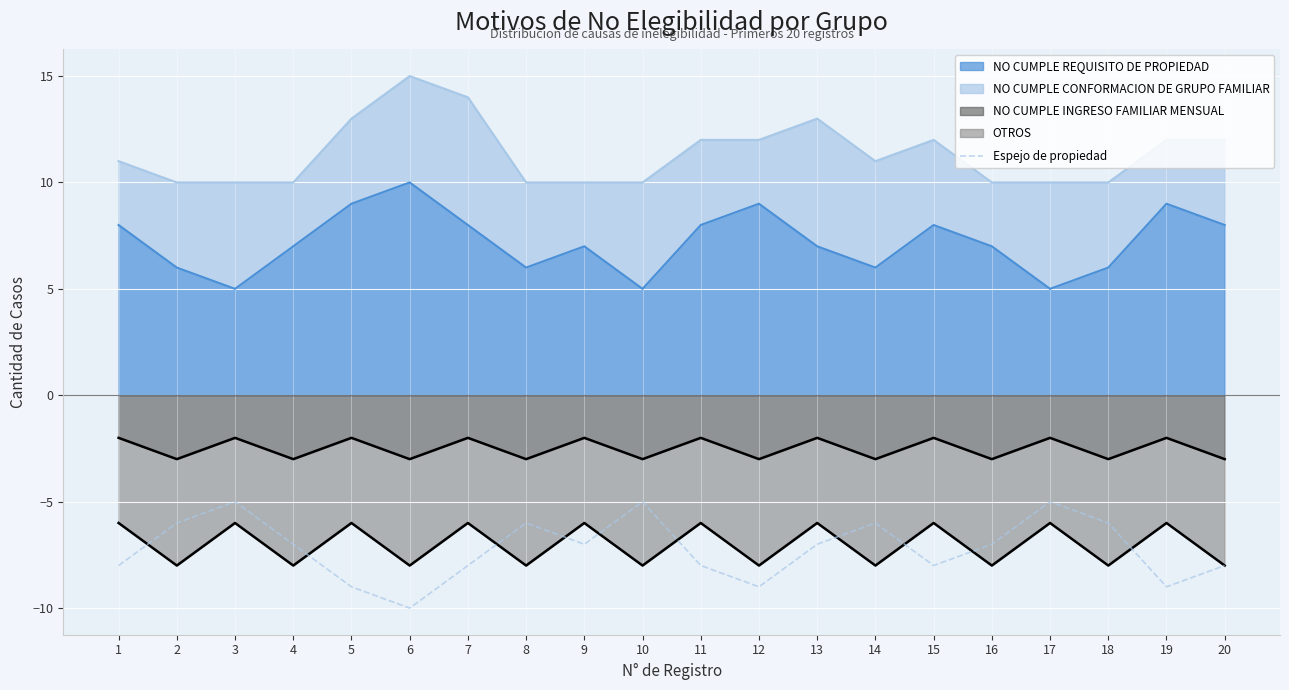

How many points are lower than both their immediate neighbors (excluding endpoints)?

5